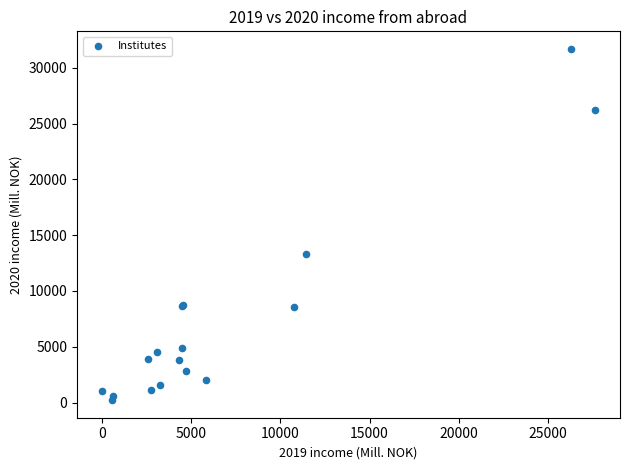

What Y value in the scatter plot is closest to 15955?

13301